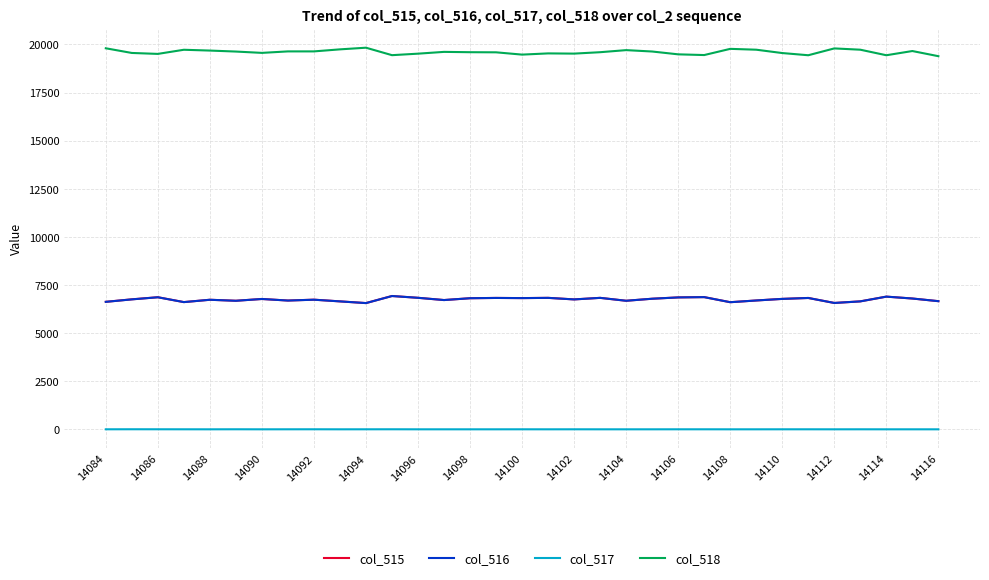

True or false: col_515 and col_517 cross at least once.

False